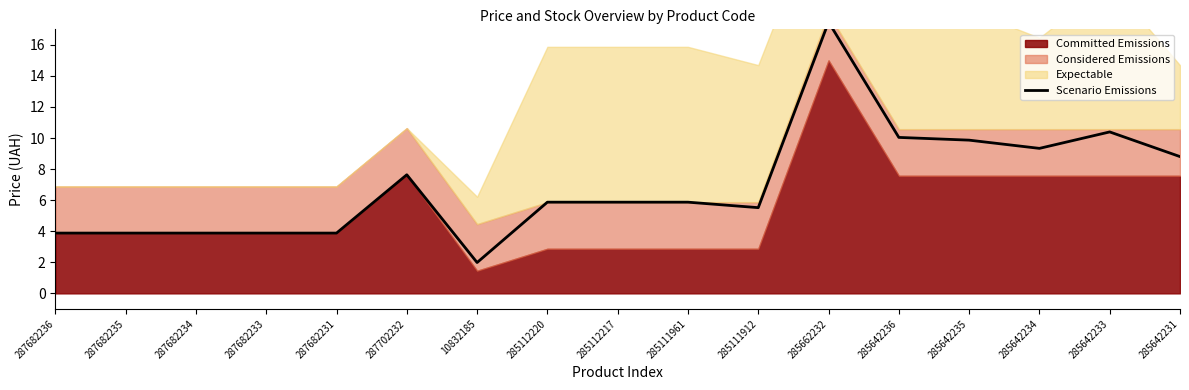

Reading left to right, transcribe all the data shown in this chart.

287682236=3.9	287682235=3.9	287682234=3.9	287682233=3.9	287682231=3.9	287702232=7.6	10832185=2.0	285112220=5.9	285112217=5.9	285111961=5.9	285111912=5.5	285662232=17.5	285642236=10.0	285642235=9.9	285642234=9.3	285642233=10.4	285642231=8.8